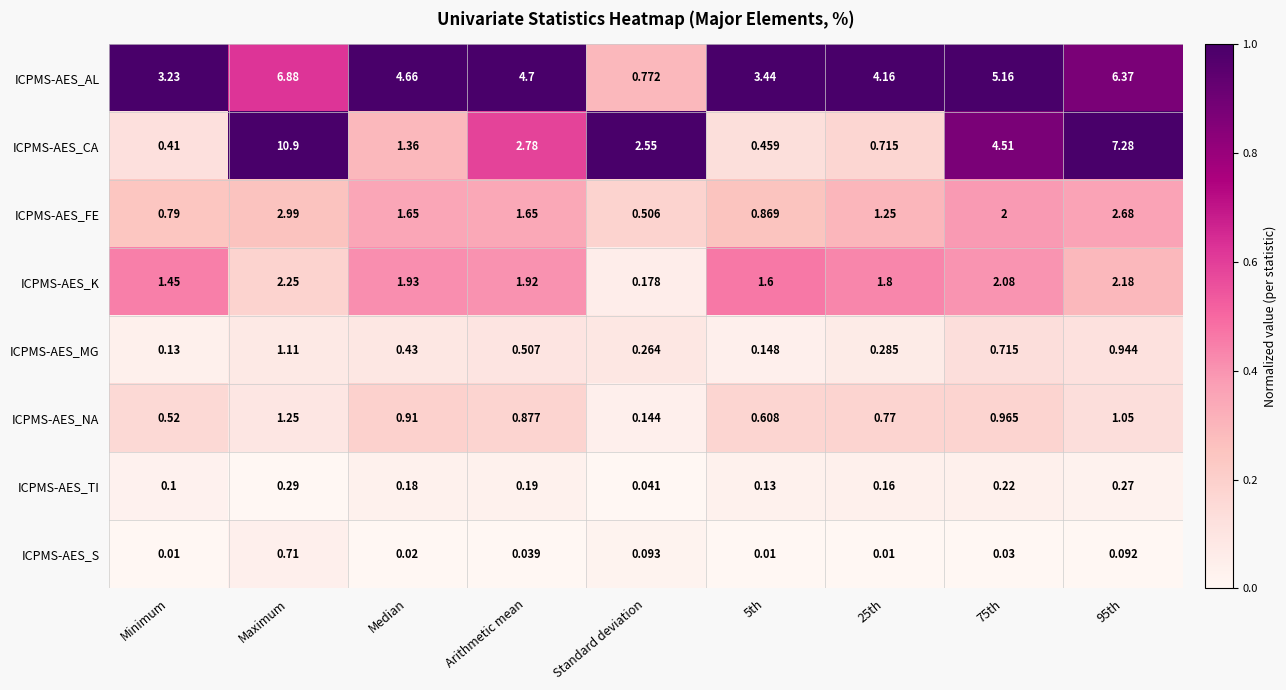

At which label does ICPMS-AES_AL first exceed 4?

Maximum